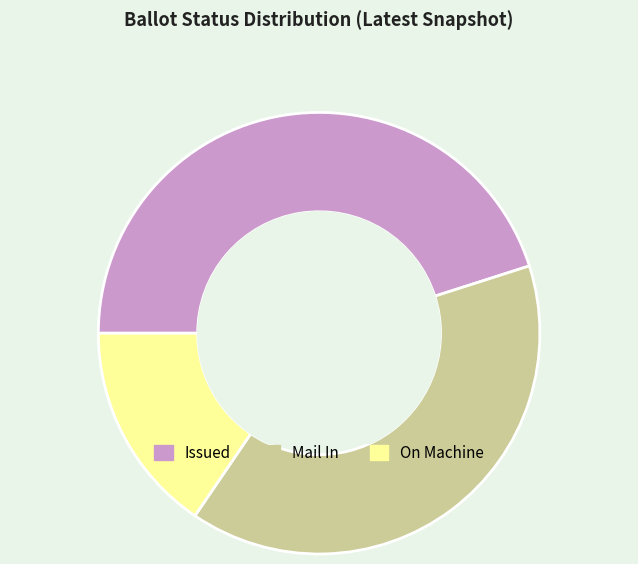

Rank the categories by value from highest to lowest.

Issued, Mail In, On Machine